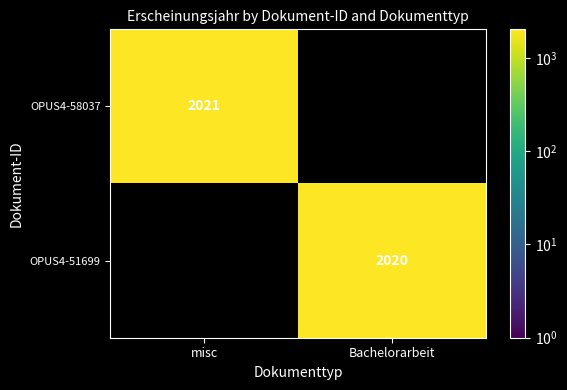

How many categories are shown in the chart?

2